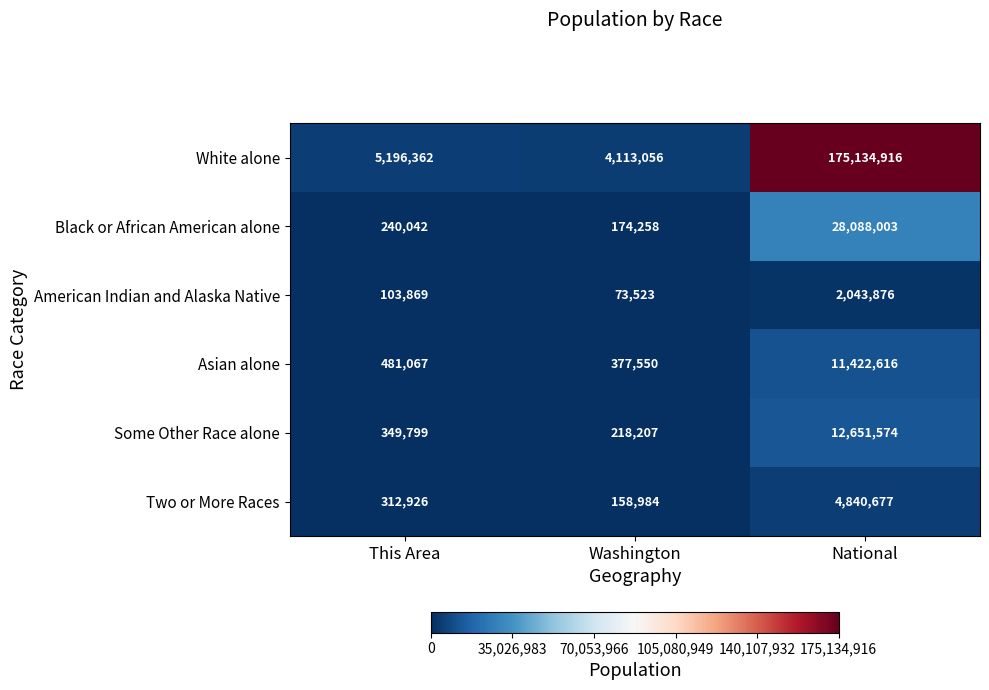

What is the difference between the maximum and minimum values in the Some Other Race alone series?

12433367